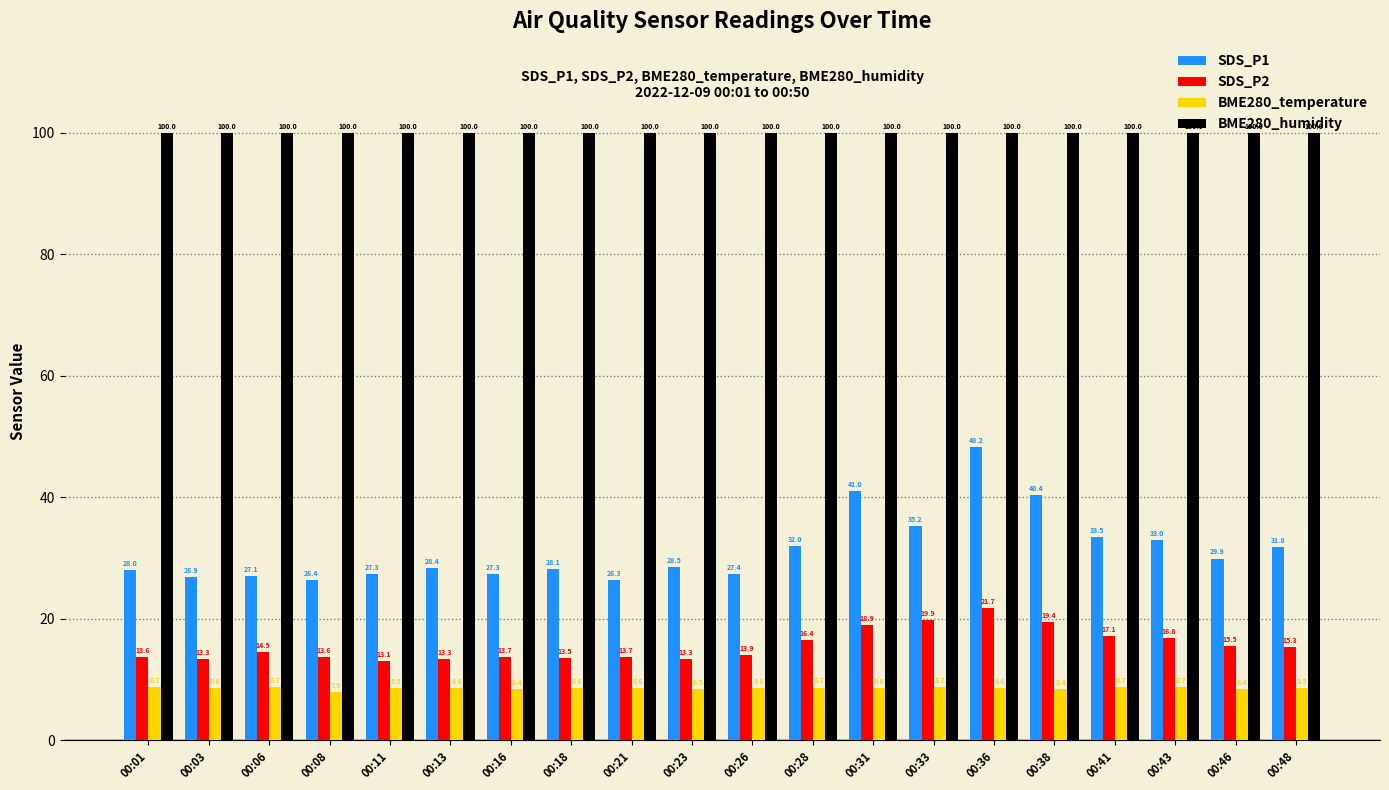

What is the greatest value displayed?

100.0